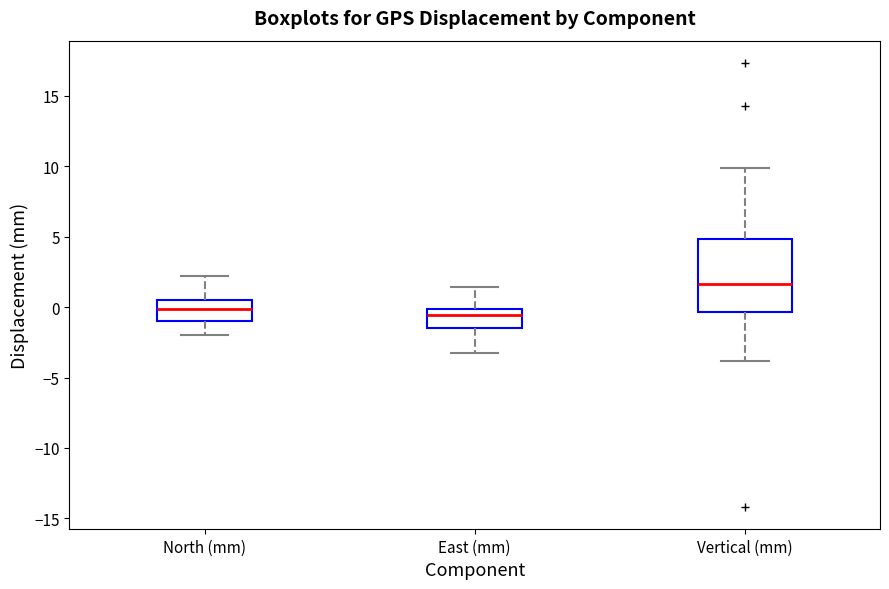

Reading left to right, transcribe this box plot: for each box, give where its median line is, the range the box spans, and where its two whiskers end, as read against the y-axis. The values are not printed on the chart, so give them approximately, as read against the axis.

North (mm): median 0.0, box -1.0 to 0.5, whiskers -2.0 to 2.0
East (mm): median -0.5, box -1.5 to 0.0, whiskers -3.5 to 1.5
Vertical (mm): median 1.5, box -0.5 to 5.0, whiskers -4.0 to 10.0